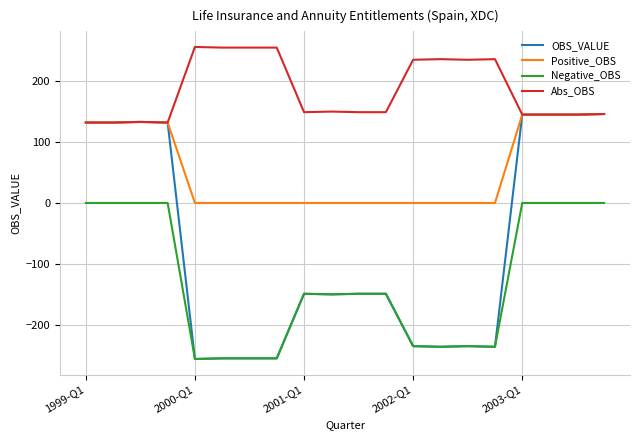

Which series has the largest total across all categories?

Abs_OBS